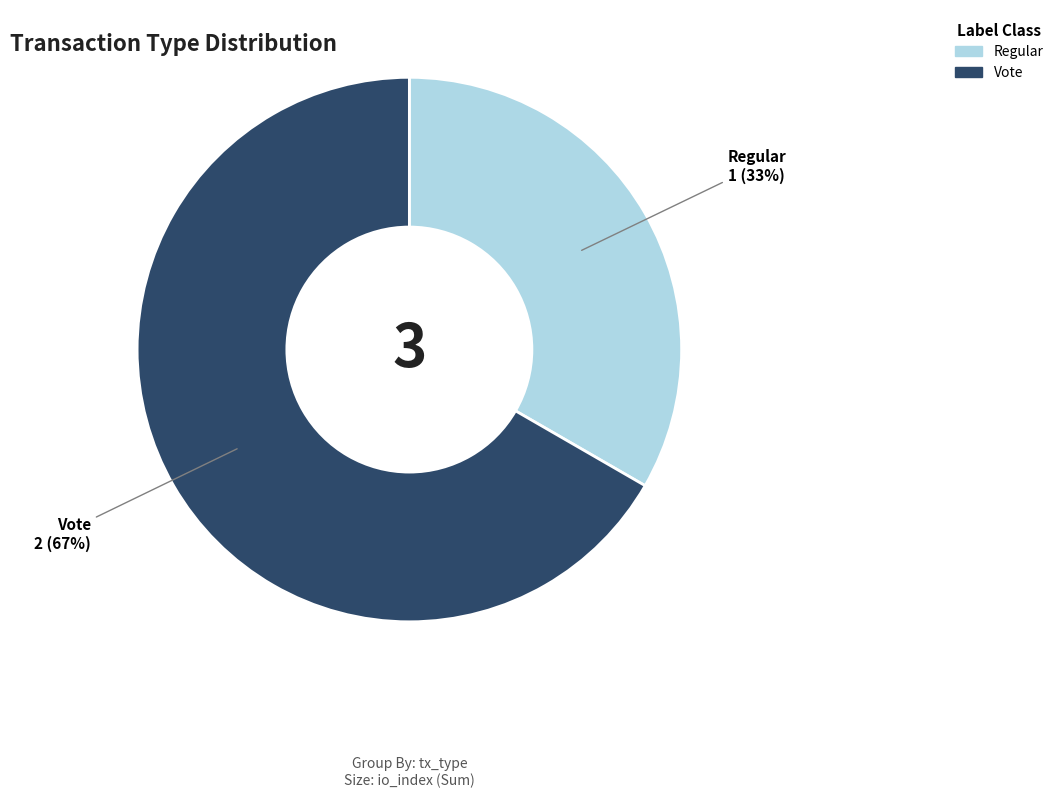

True or false: Vote accounts for 74% of the total.

False